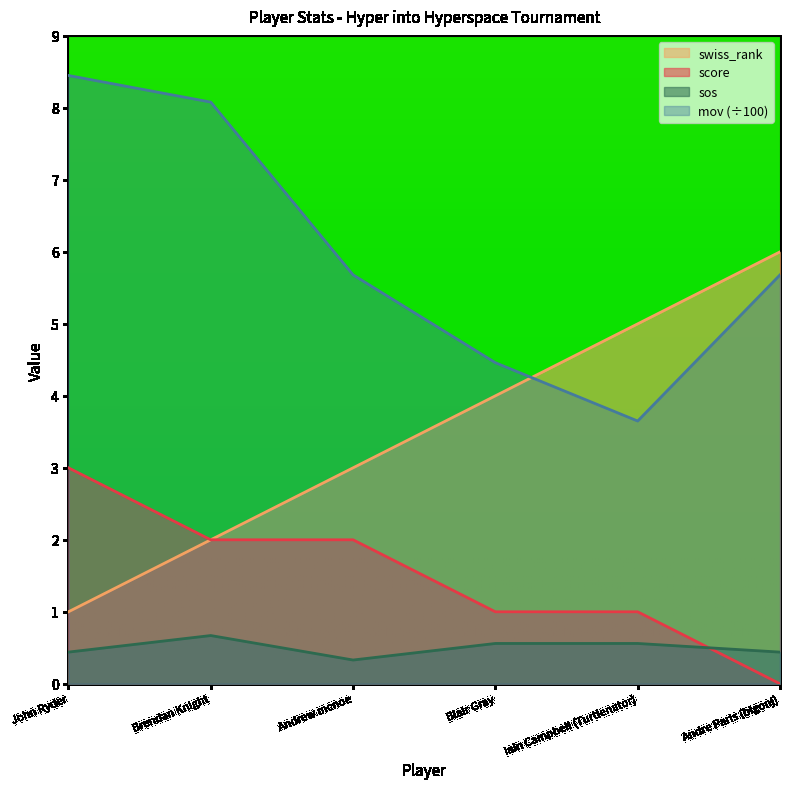

Rank the series at John Ryder from lowest to highest value.

sos, swiss_rank, score, mov (÷100)